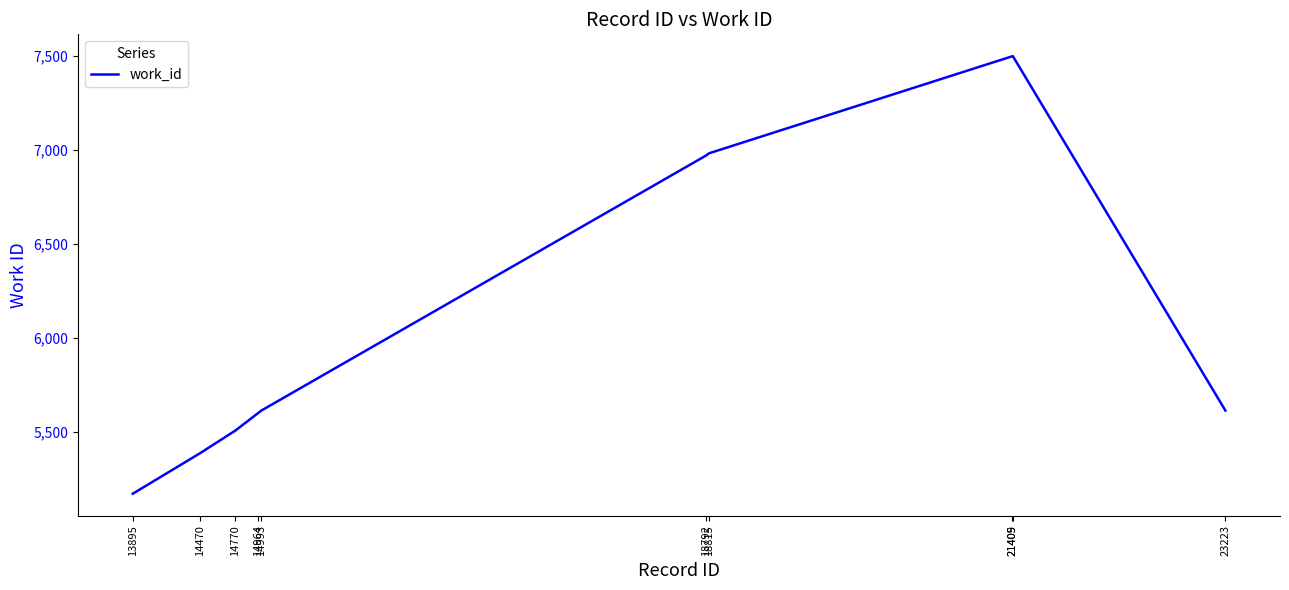

The chart shows a value of 5505 at 14770. True or false?

True